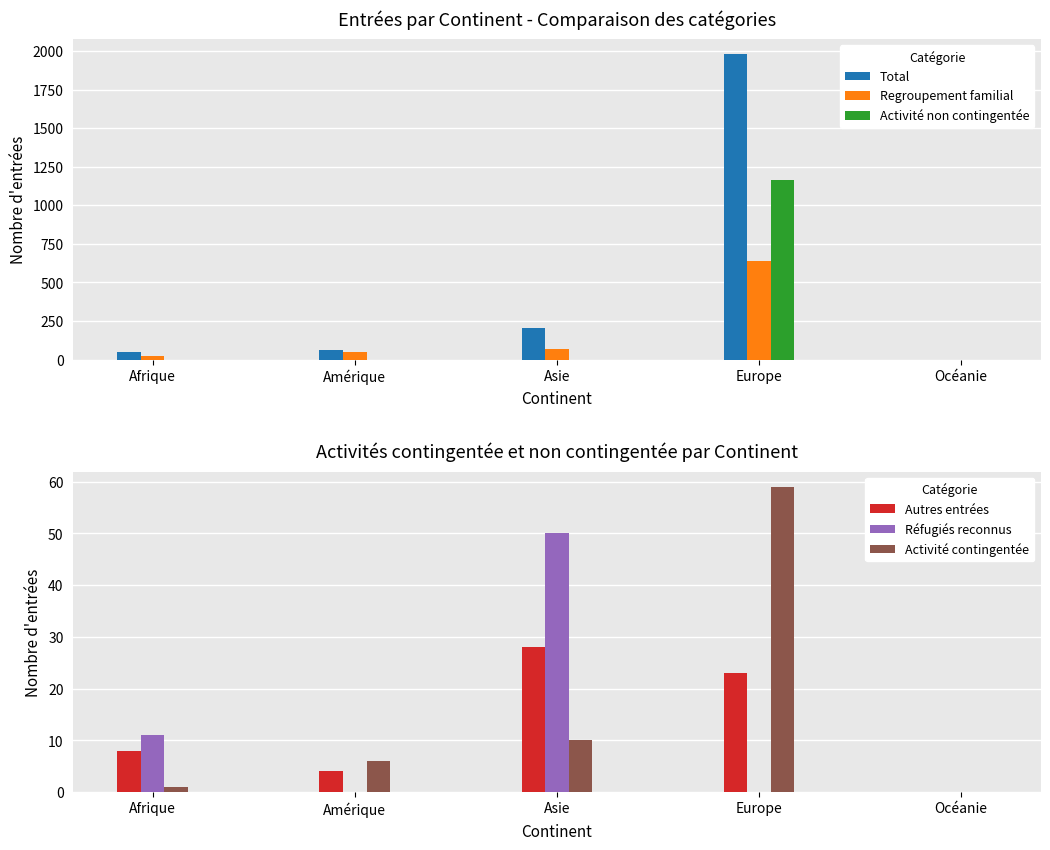

What is the difference between the maximum and minimum values in the Total series?

1980